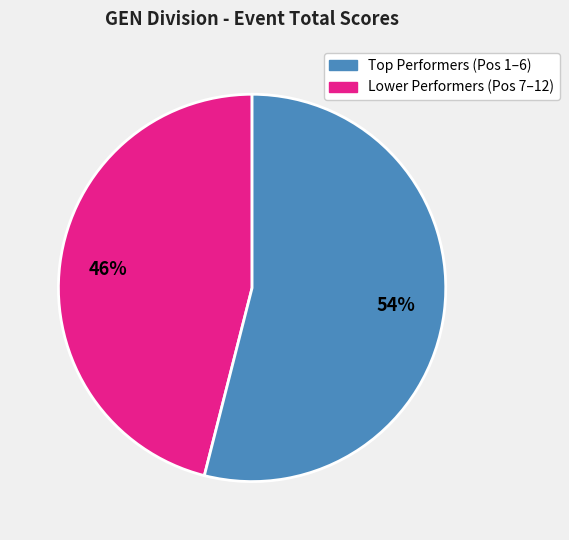

Is there a majority slice in this chart?

Yes